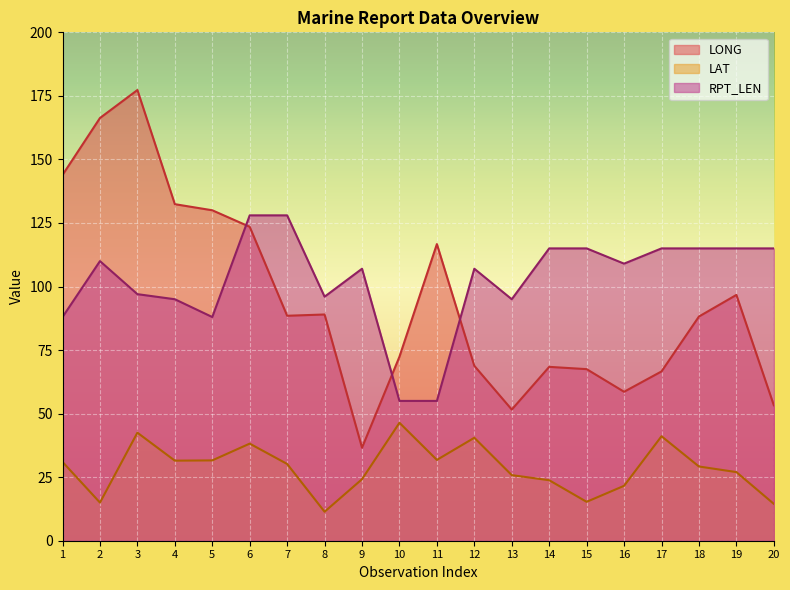

What are all the series names shown in the legend?

LONG, LAT, RPT_LEN